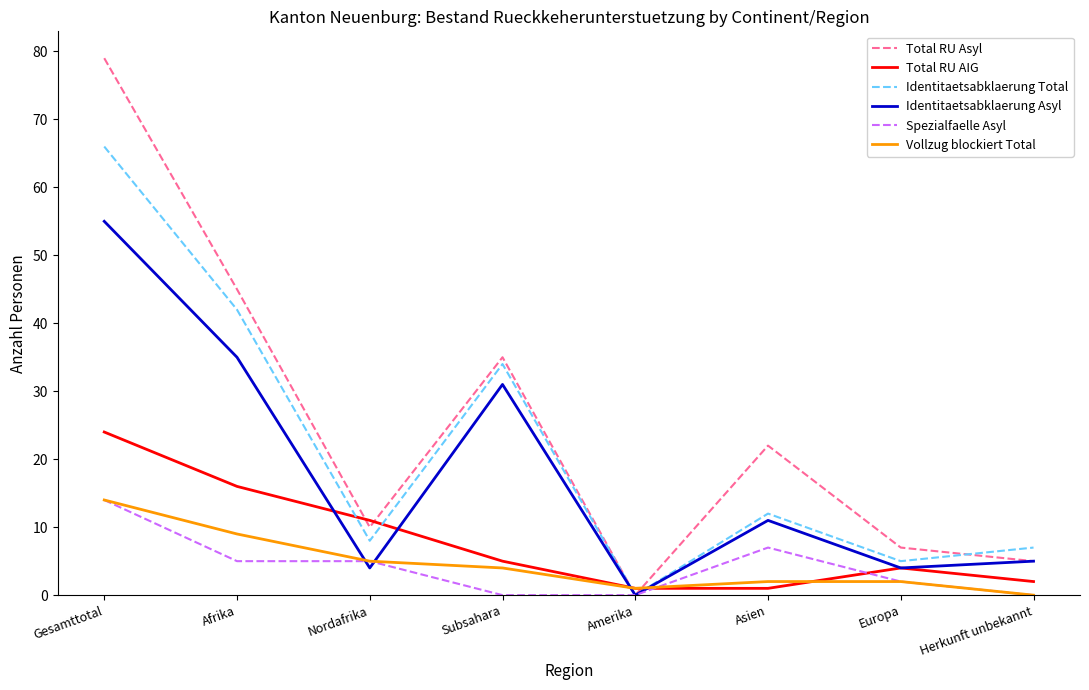

How many interior local peaks does the Total RU AIG series have?

1